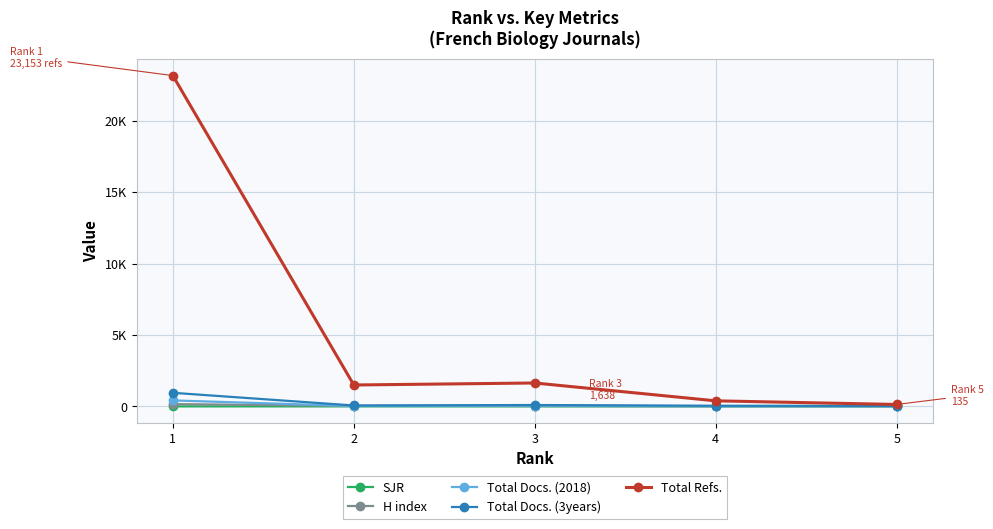

What is the value of the SJR point at the 2nd from the left?

0.5